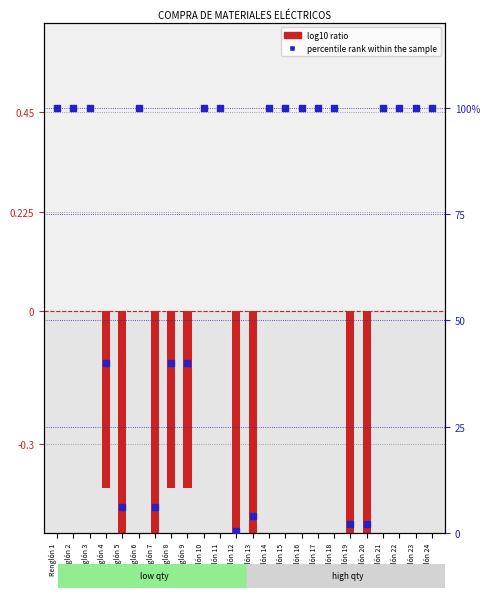

Which series reaches the maximum Y coordinate?

percentile rank within the sample